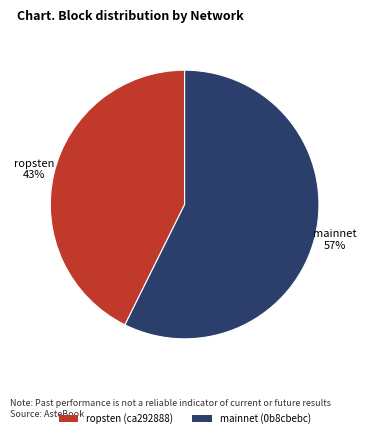

Does ropsten (ca292888) account for over 50% of the chart?

No